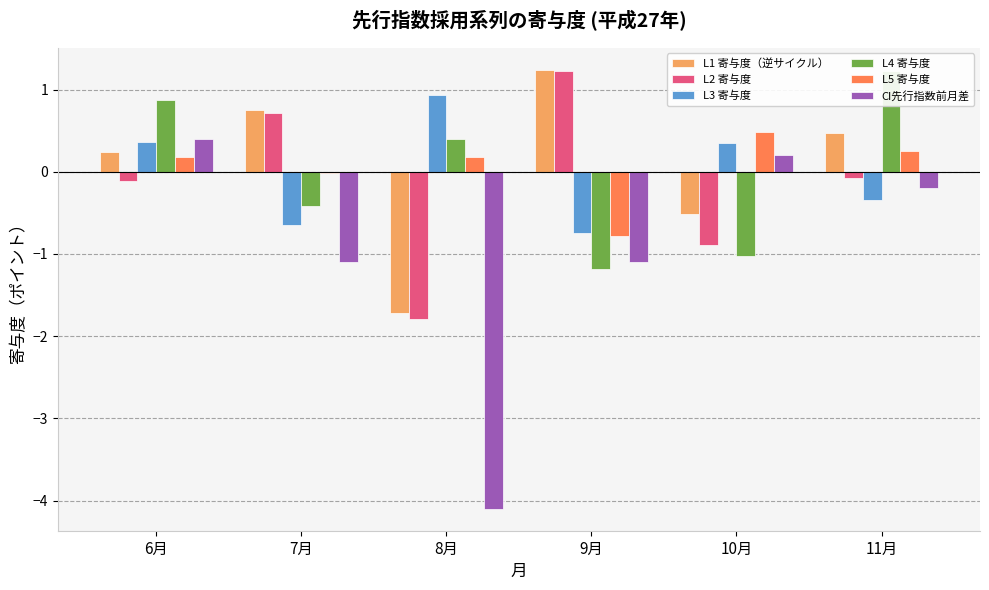

At which label does CI先行指数前月差 reach its minimum?

8月